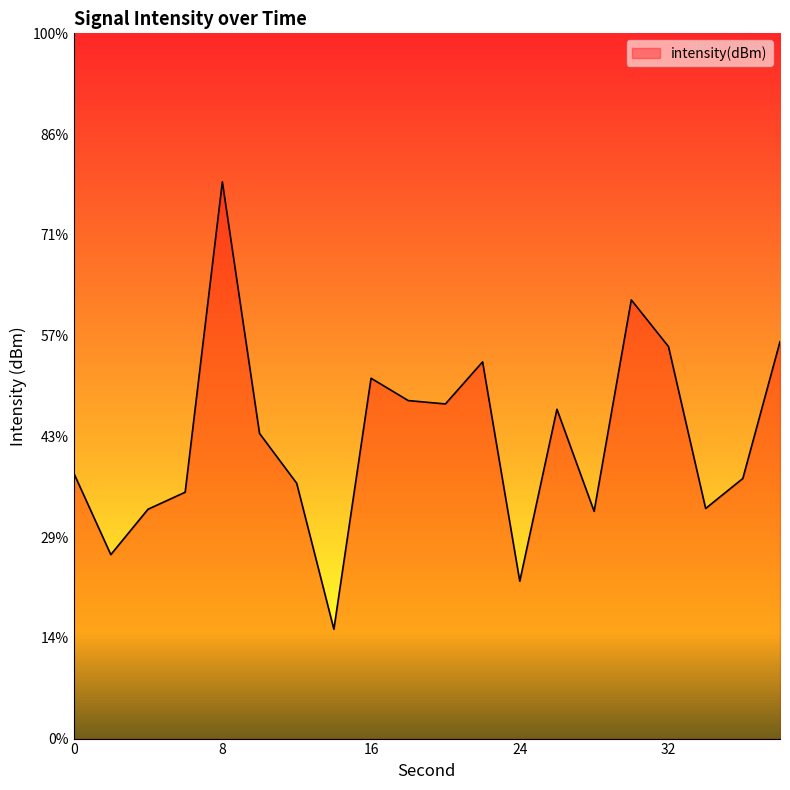

What is the value of the 14th point from the left?

-128.7